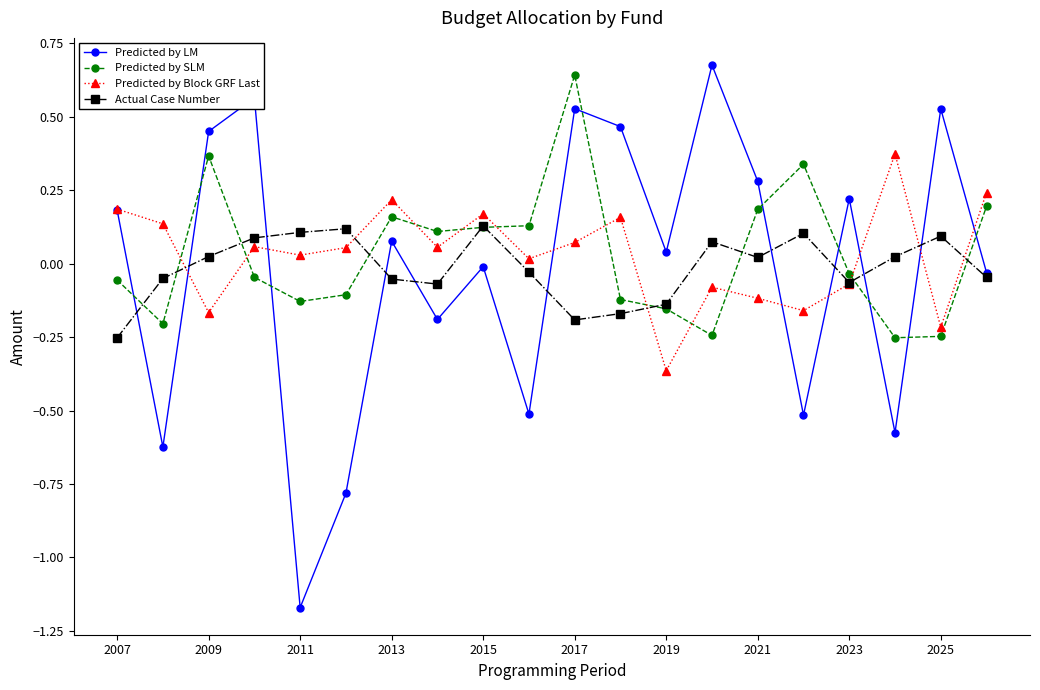

True or false: Predicted by LM has more than 0 points higher than both neighbors.

True